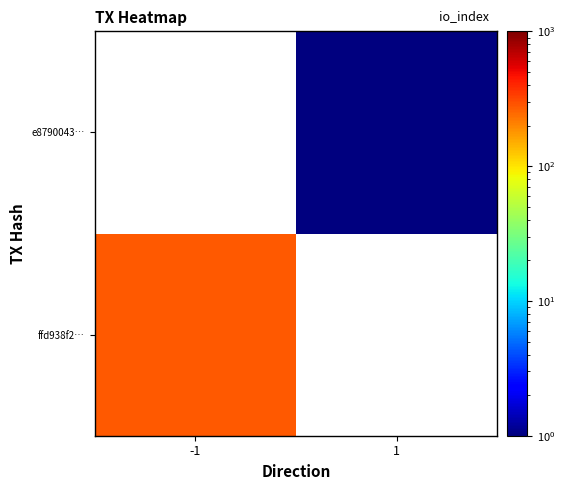

How many positive values does the e8790043… series have?

1